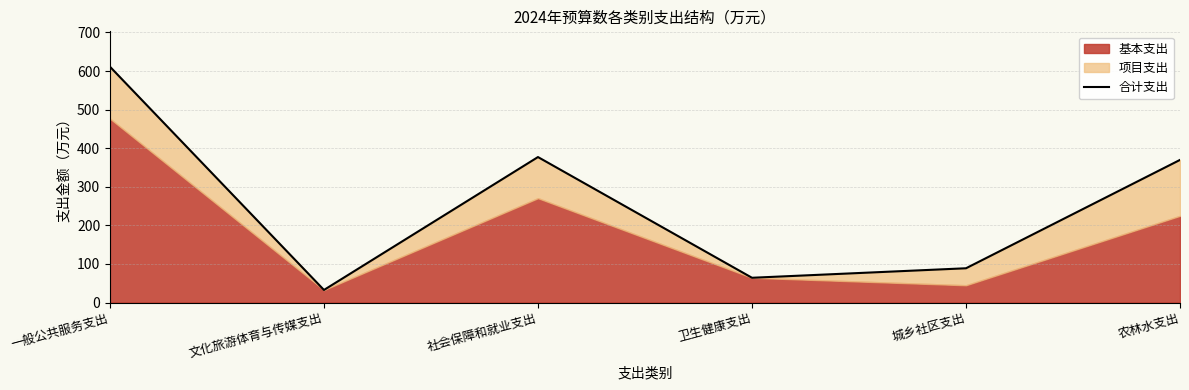

What is the sum of all values?

1544.2